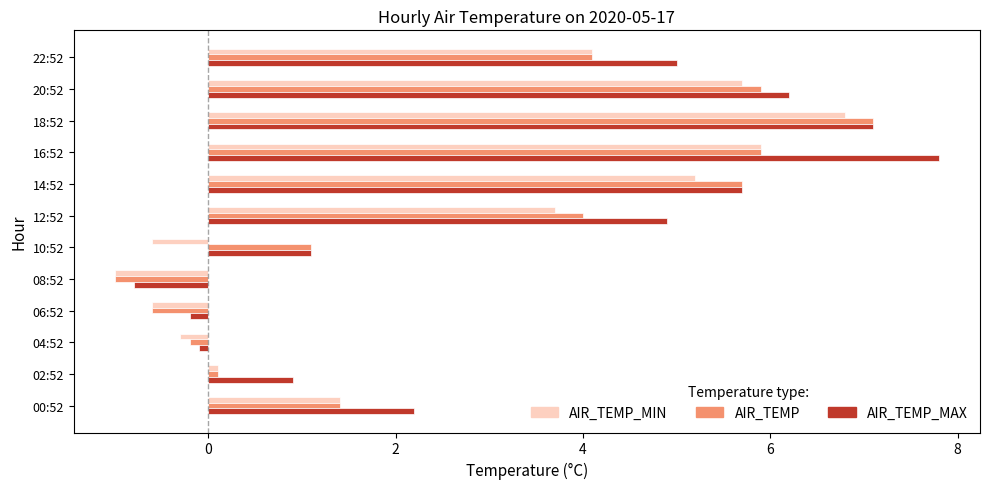

Between 04:52 and 16:52, which series saw the biggest shift?

AIR_TEMP_MAX